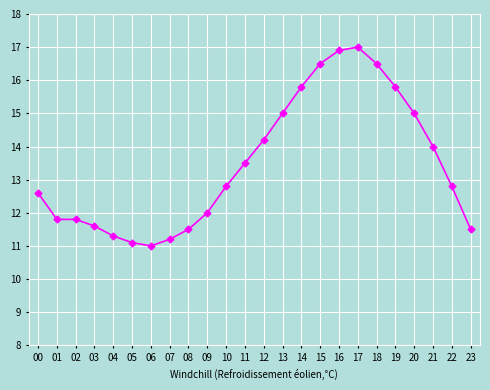

At which category does the chart reach its peak across all series?

17